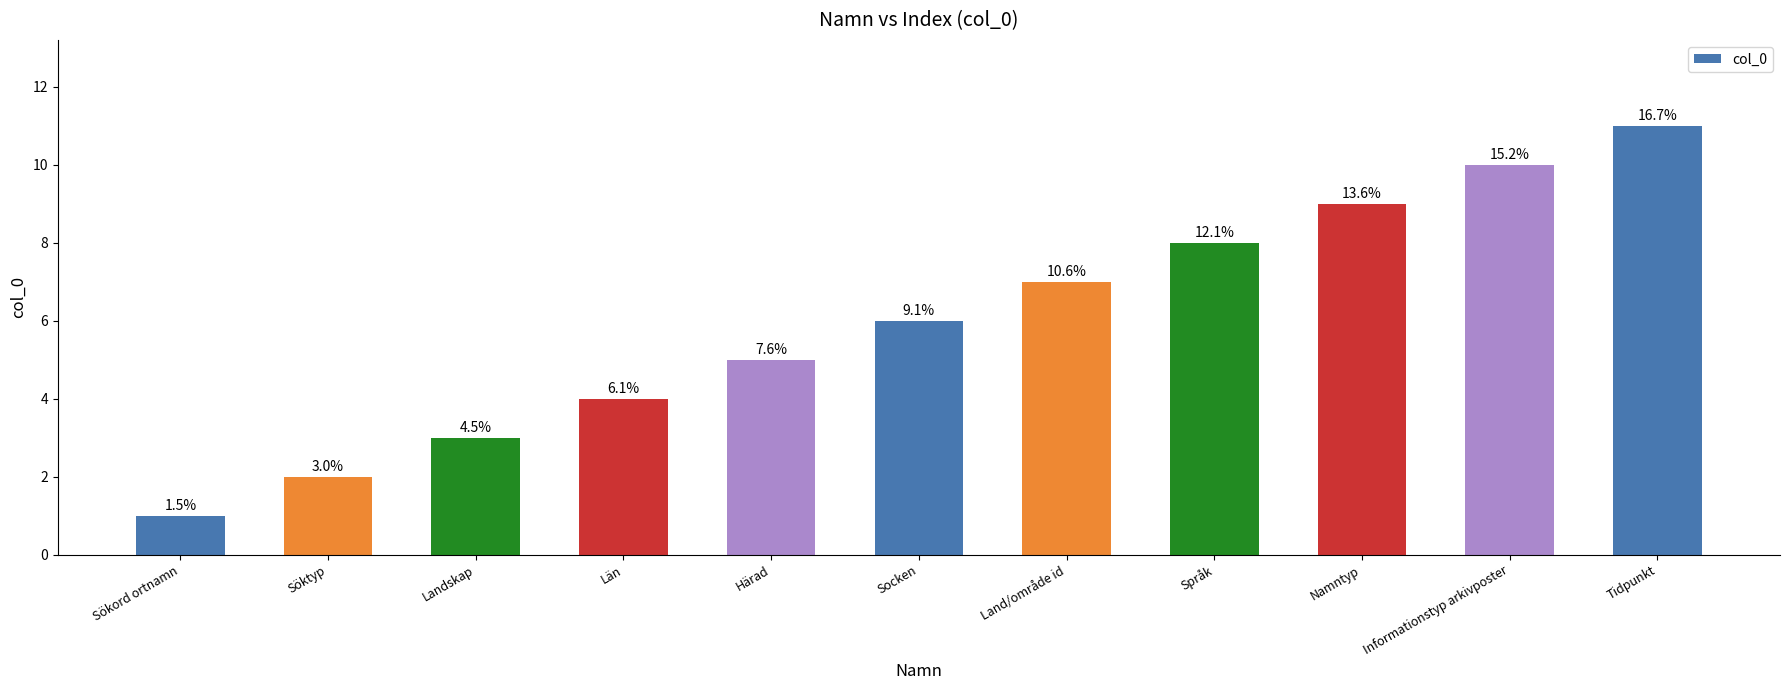

Are the bars horizontal?

No